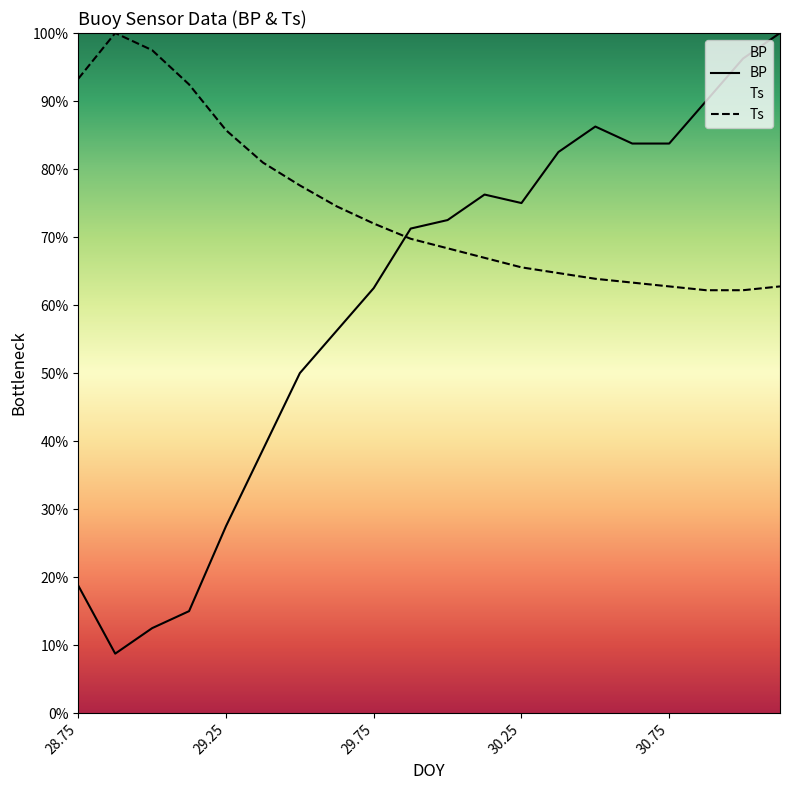

At which category does the chart reach its peak across all series?

31.125